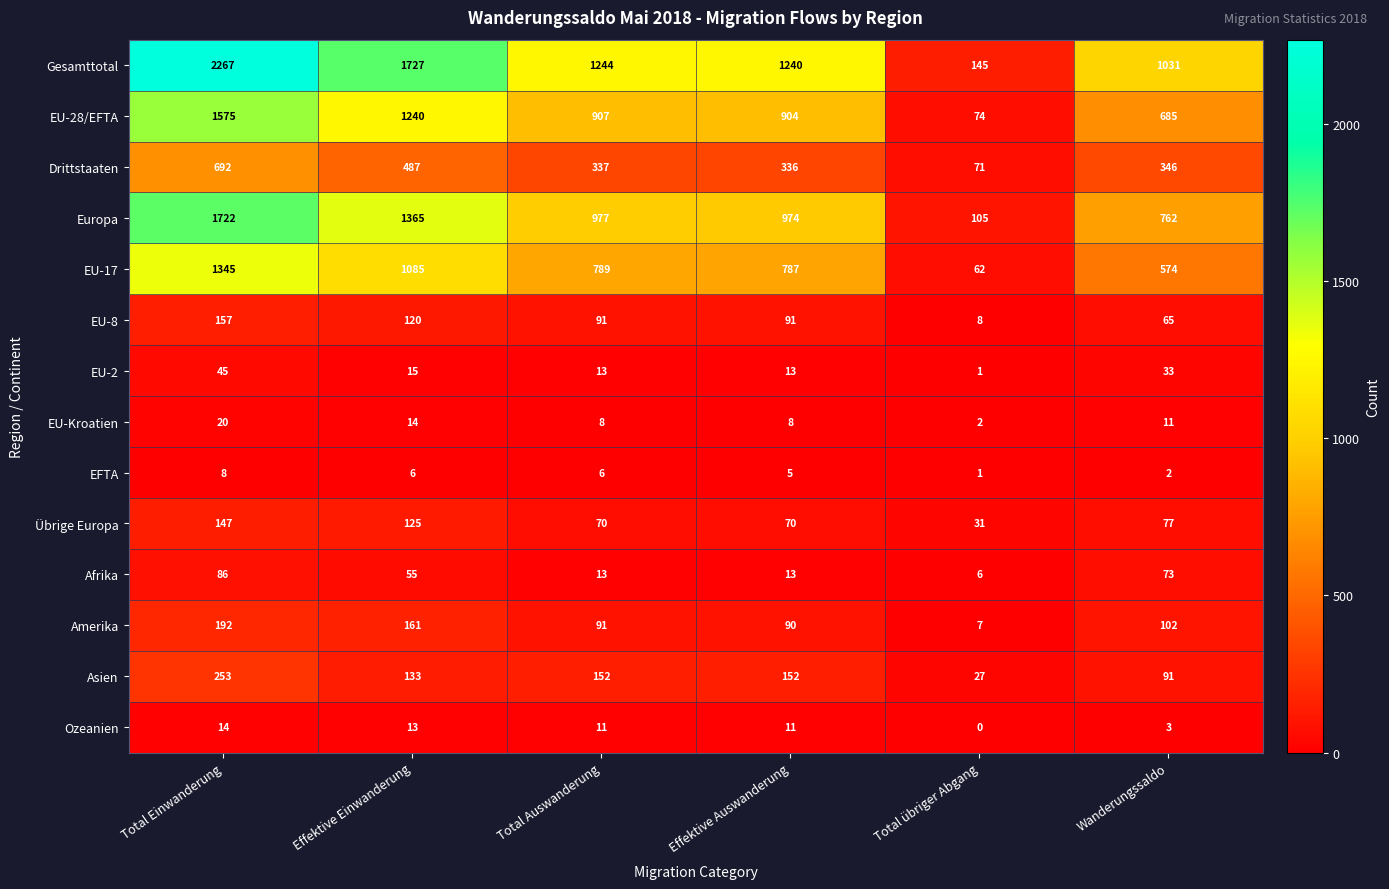

What is the average value of the Amerika series?

107